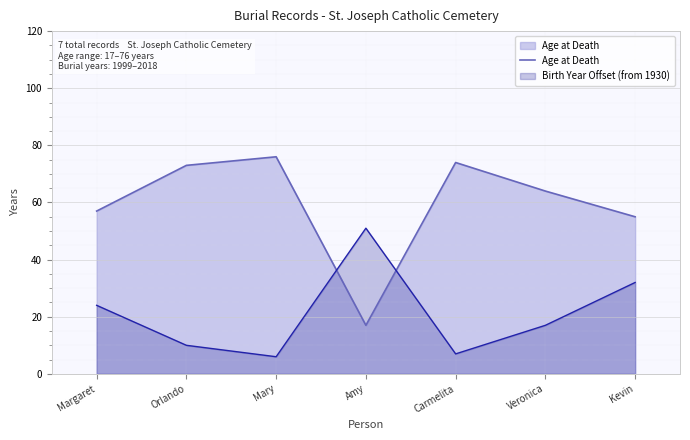

Rank the categories by value from lowest to highest.

Amy, Kevin, Margaret, Veronica, Orlando, Carmelita, Mary